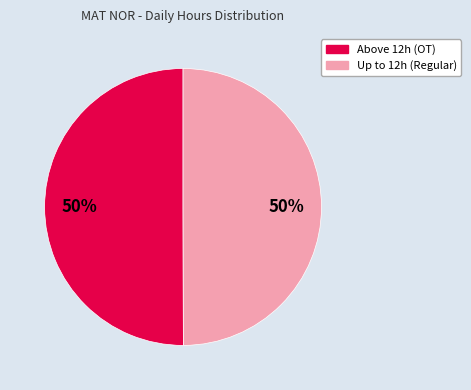

To the nearest percent, what is the average slice percentage?

50%